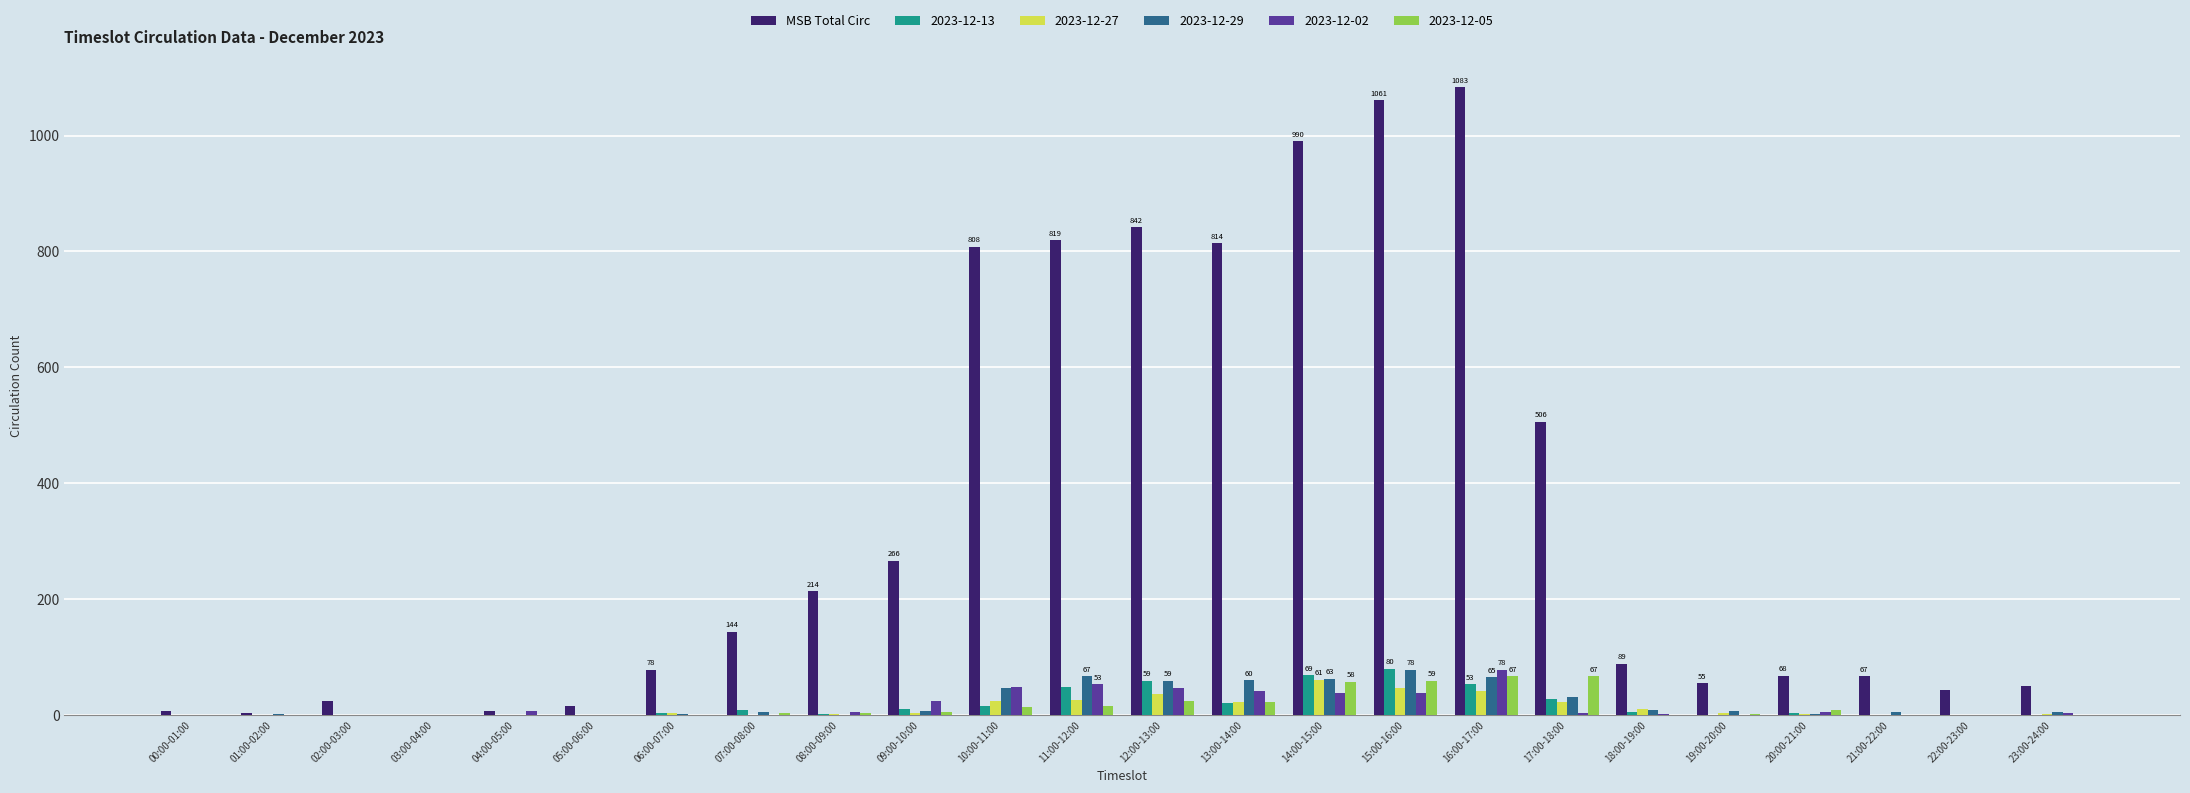

What is the greatest value displayed?

1083